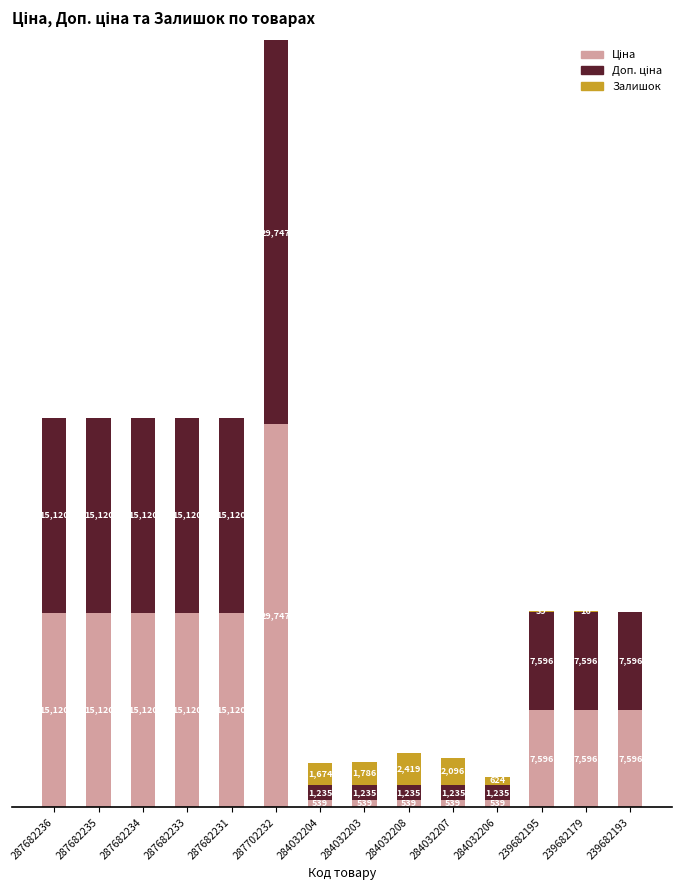

Are the bars grouped side by side (vs. stacked)?

No